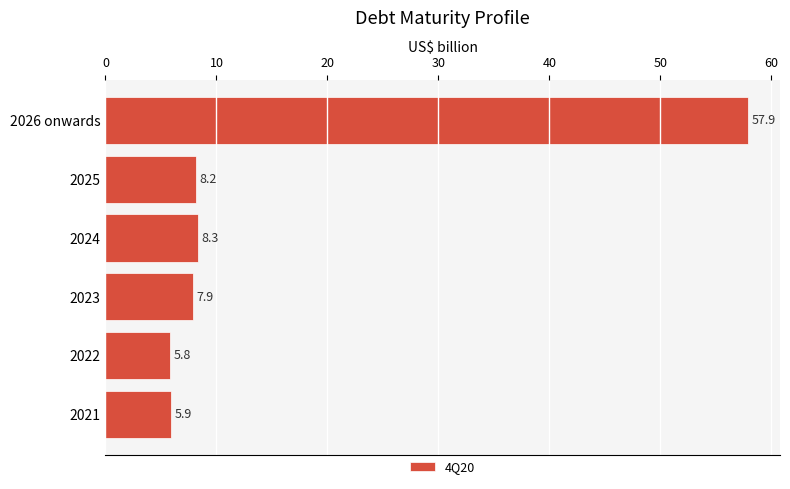

What is the difference between the second highest and minimum values?

2.5